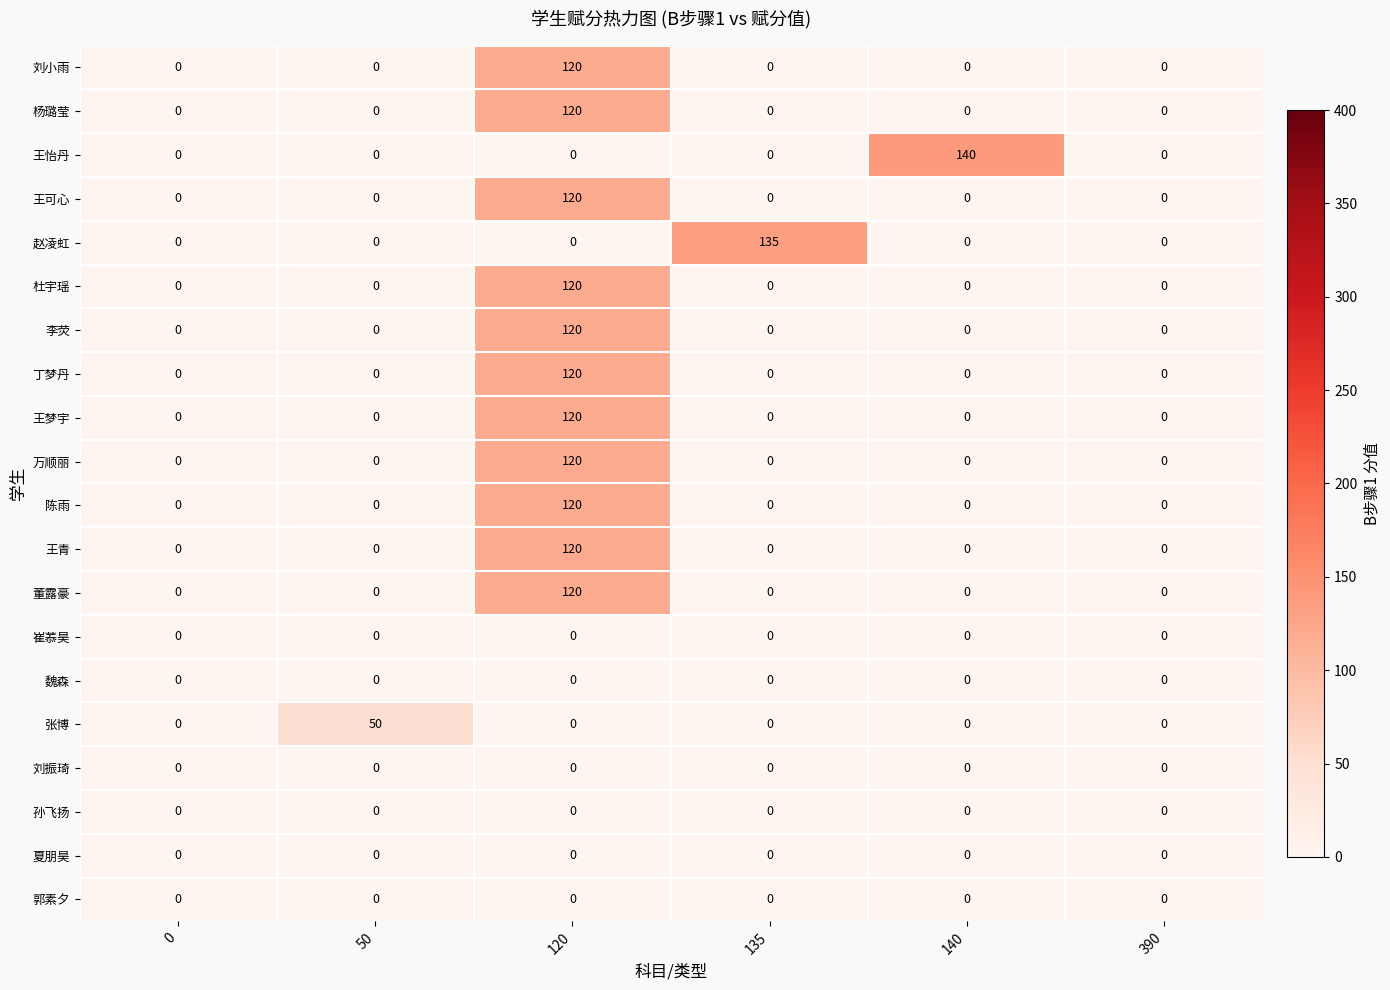

At which category is the sum across all series the highest?

120